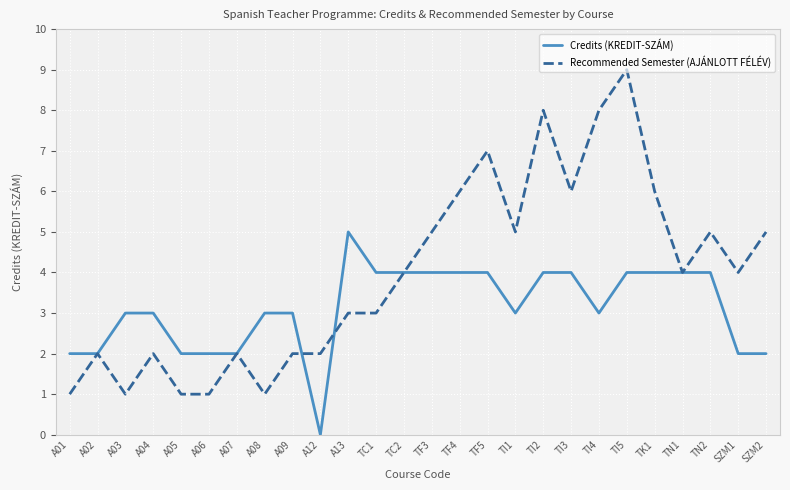

Does the chart display data point markers on the line(s)?

No